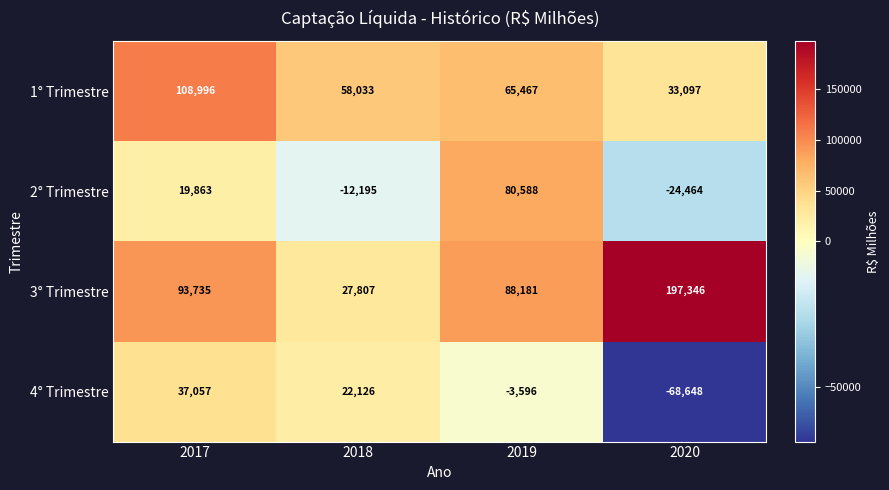

What is the difference between the second highest and minimum values in the 3° Trimestre series?

65928